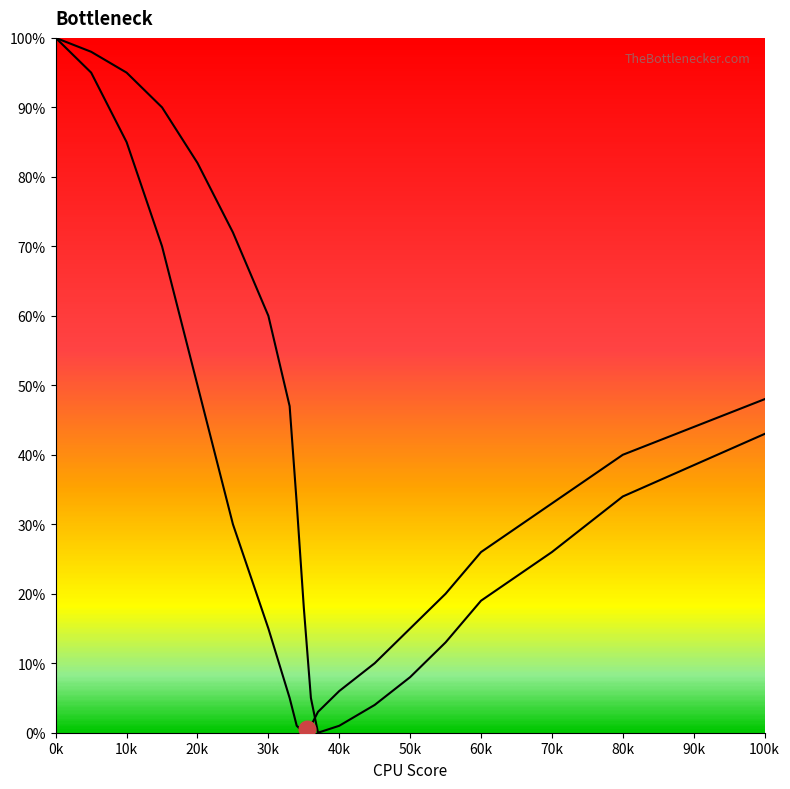

What is the greatest value displayed?

100